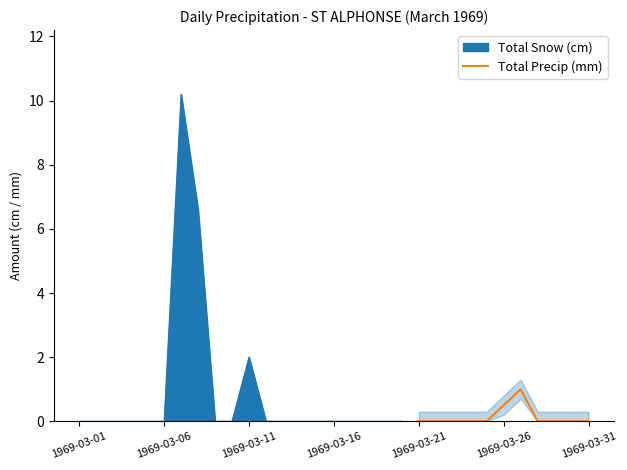

The value at 1969-03-16 is -0.6. True or false?

False